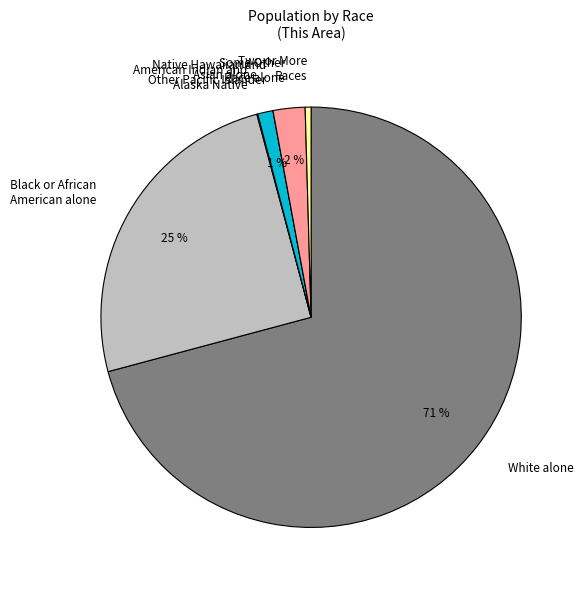

Is it true that Some Other Race alone is 2% of the pie?

True